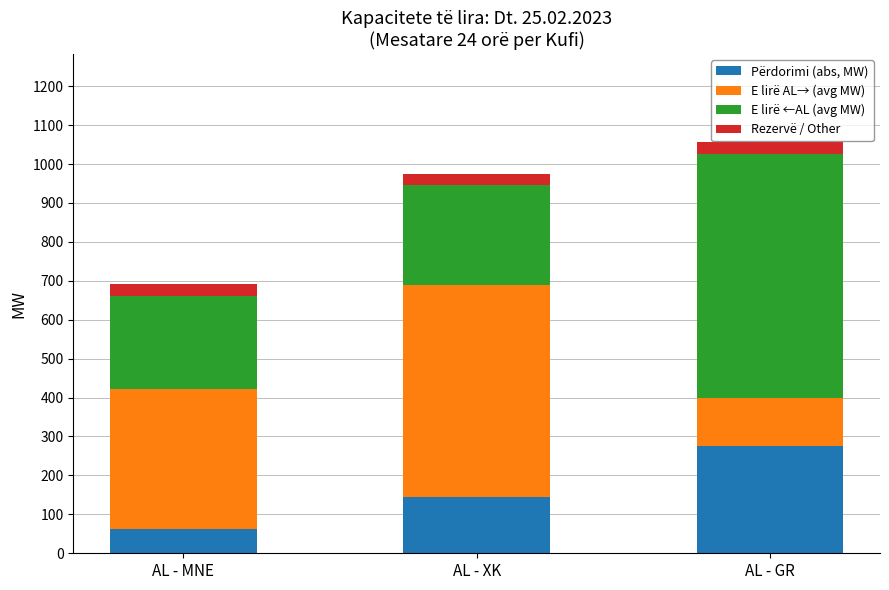

The value of Përdorimi (abs, MW) at AL - GR is 187.7. True or false?

False